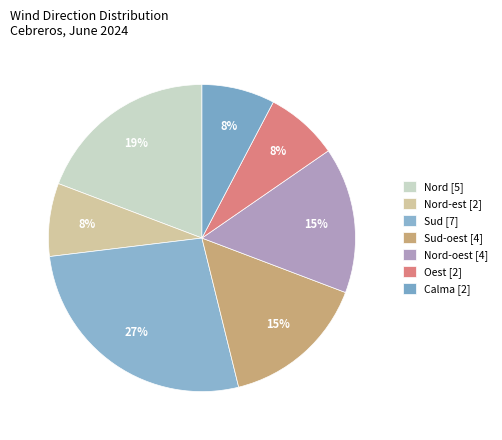

How many segments does this pie chart have?

7